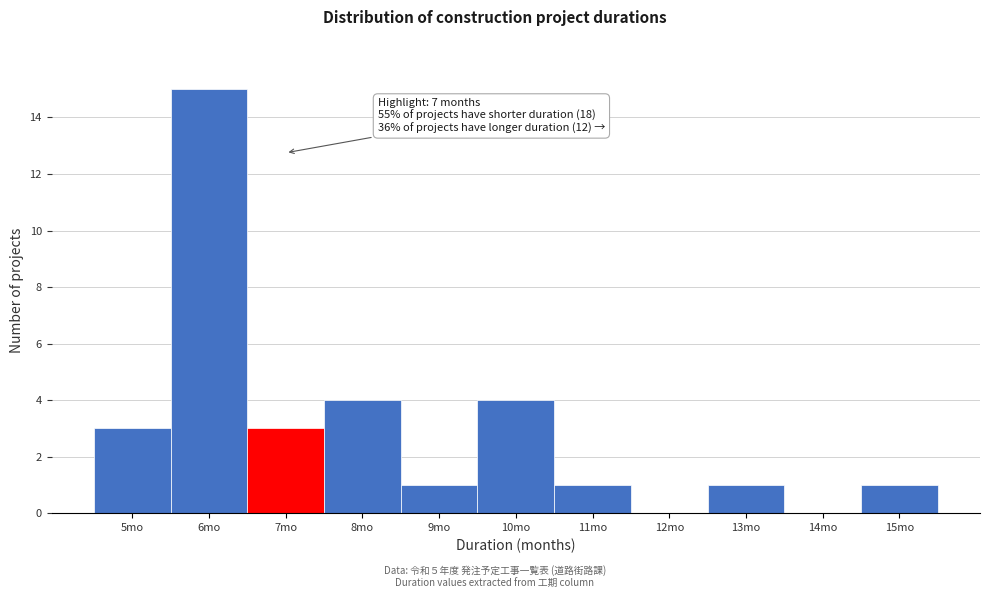

Over which range of the x-axis is the bar tallest?

5.5 to 6.5